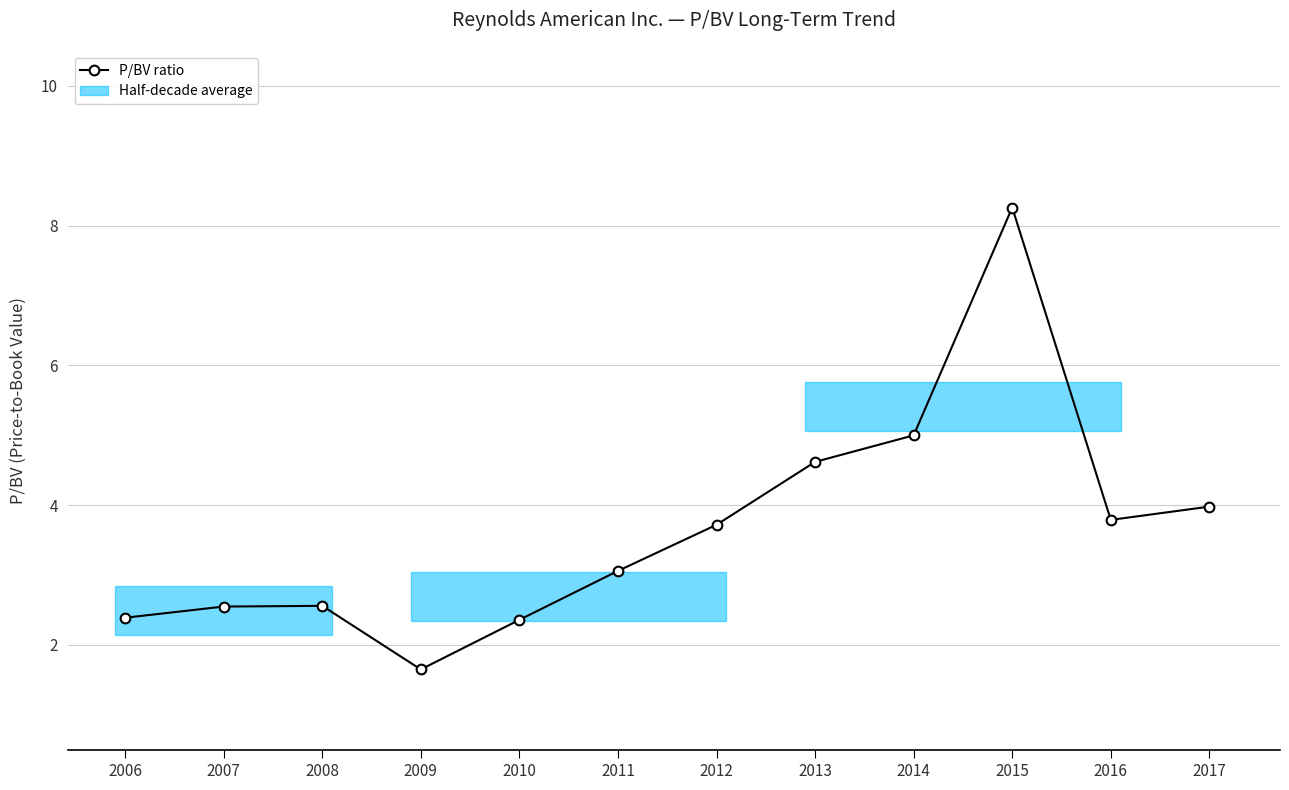

Reading right to left, extract all data points from this chart.

4.0	3.8	8.3	5.0	4.6	3.7	3.1	2.4	1.6	2.6	2.5	2.4